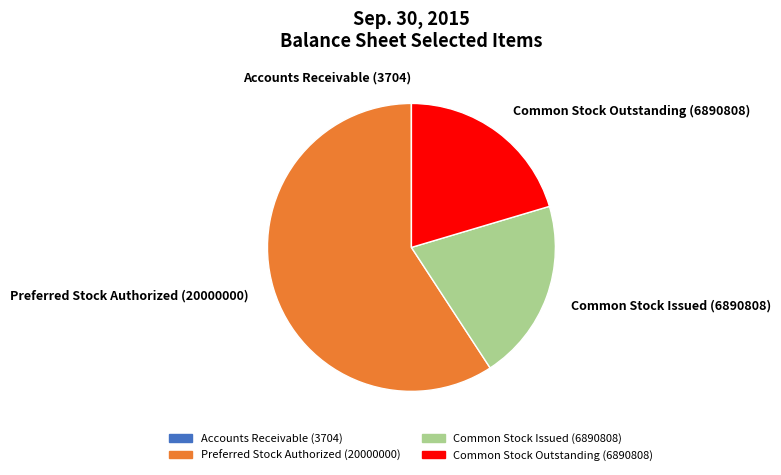

Between Preferred Stock Authorized (20000000) and Common Stock Issued (6890808), which is larger?

Preferred Stock Authorized (20000000)